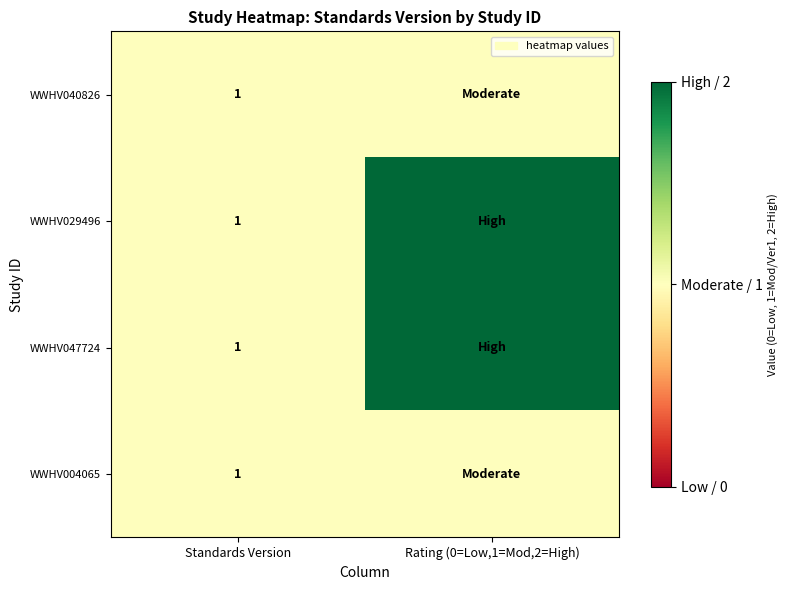

At how many categories does at least one series exceed 1?

1